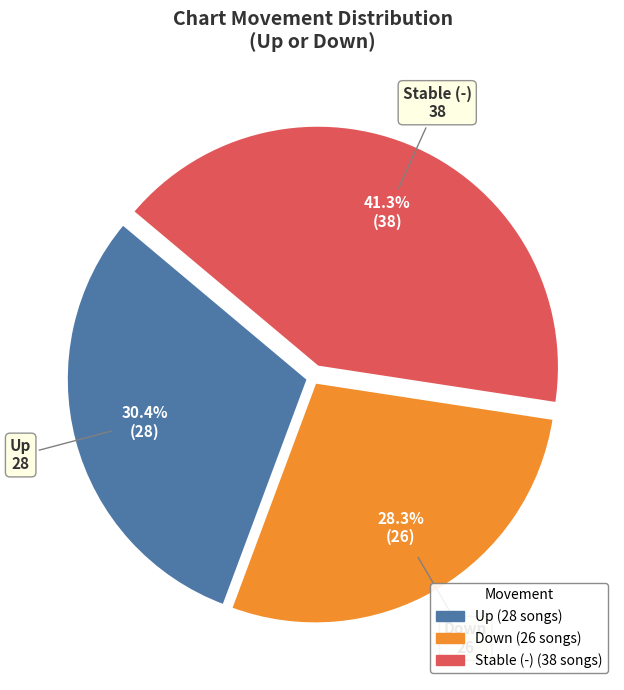

Rank the categories by value from highest to lowest.

Stable (-), Up, Down